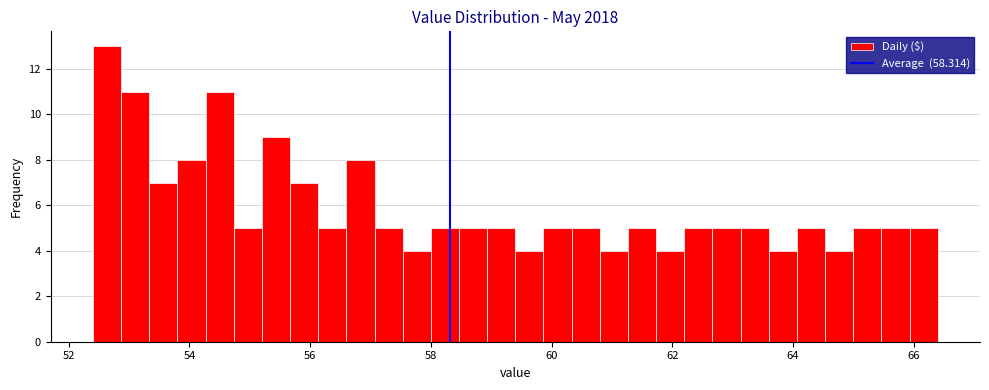

Around what value on the x-axis is the tallest bar? Give the approximate position of its centre, as read against the axis.

52.6